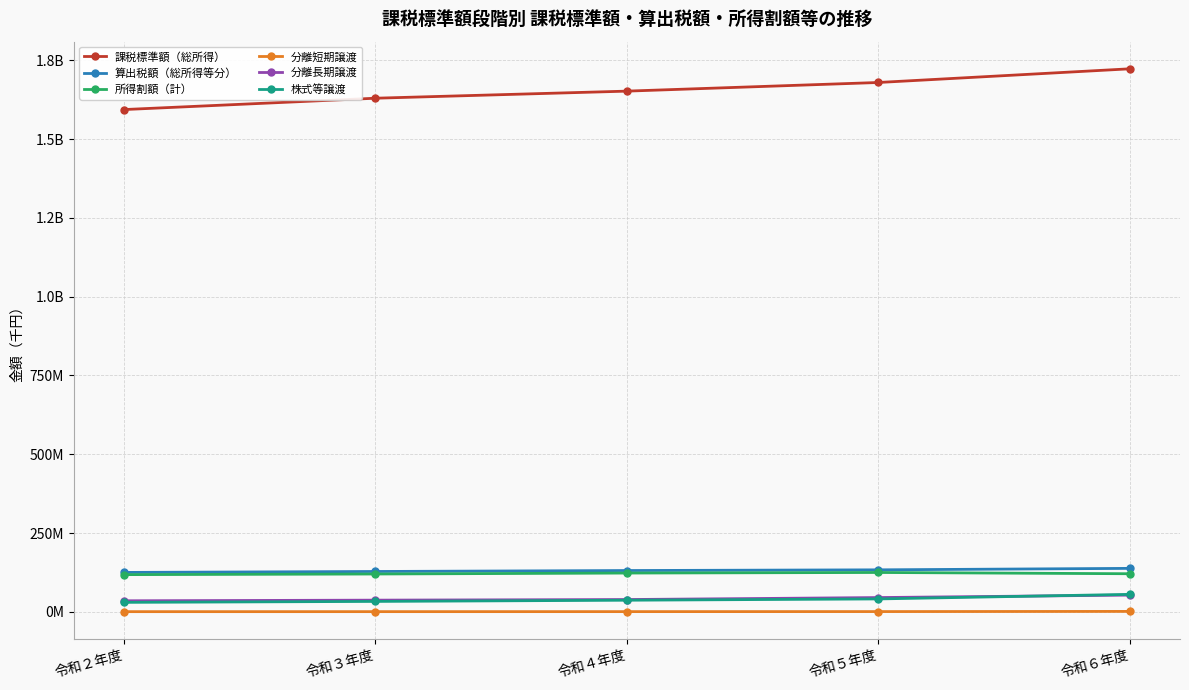

Reading right to left, transcribe all the data shown in this chart.

課税標準額（総所得）: 令和６年度=1723322547	令和５年度=1679898519	令和４年度=1652484943	令和３年度=1630000000	令和２年度=1594000000
算出税額（総所得等分）: 令和６年度=137866712	令和５年度=133216327	令和４年度=131029365	令和３年度=128000000	令和２年度=125000000
所得割額（計）: 令和６年度=120840392	令和５年度=124841669	令和４年度=123015819	令和３年度=120000000	令和２年度=118000000
分離短期譲渡: 令和６年度=1296909	令和５年度=739910	令和４年度=607693	令和３年度=550000	令和２年度=500000
分離長期譲渡: 令和６年度=53048773	令和５年度=45240518	令和４年度=38961665	令和３年度=37000000	令和２年度=35000000
株式等譲渡: 令和６年度=55368312	令和５年度=40895472	令和４年度=36779680	令和３年度=33000000	令和２年度=30000000